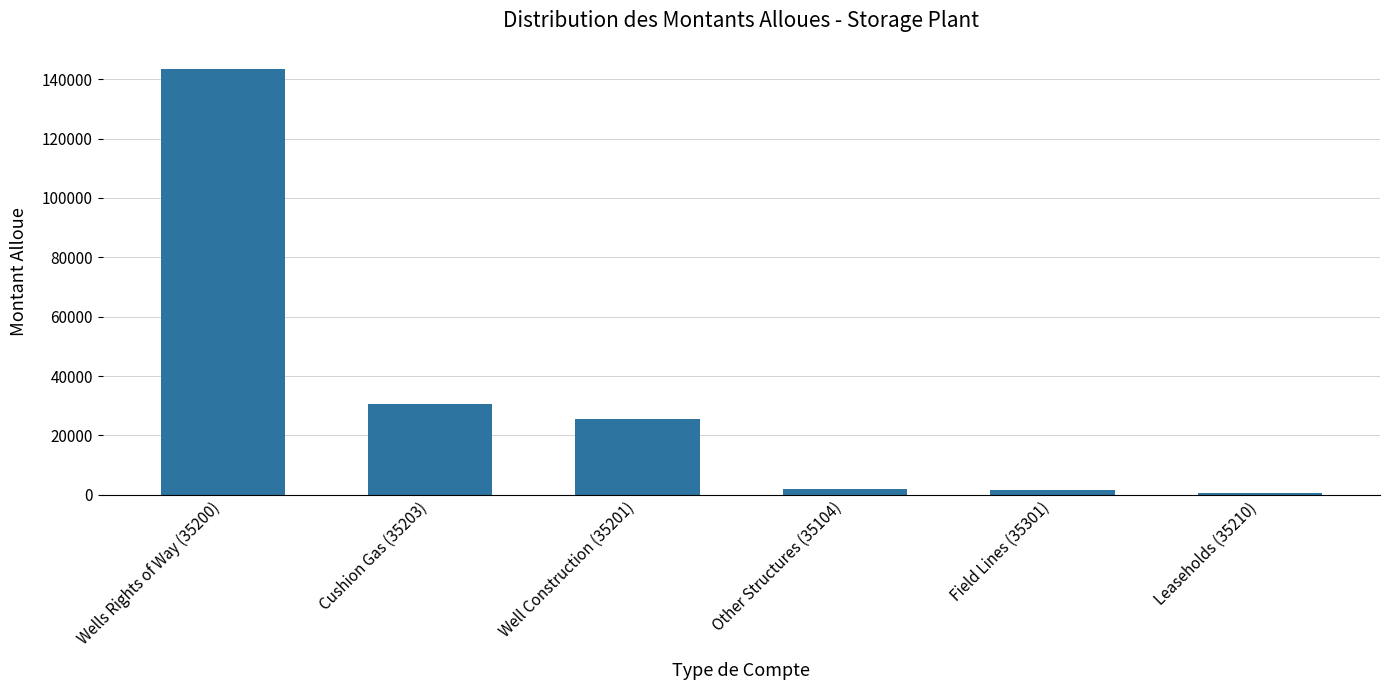

What is the change in value from Wells Rights of Way (35200) to Other Structures (35104)?

-141618.7